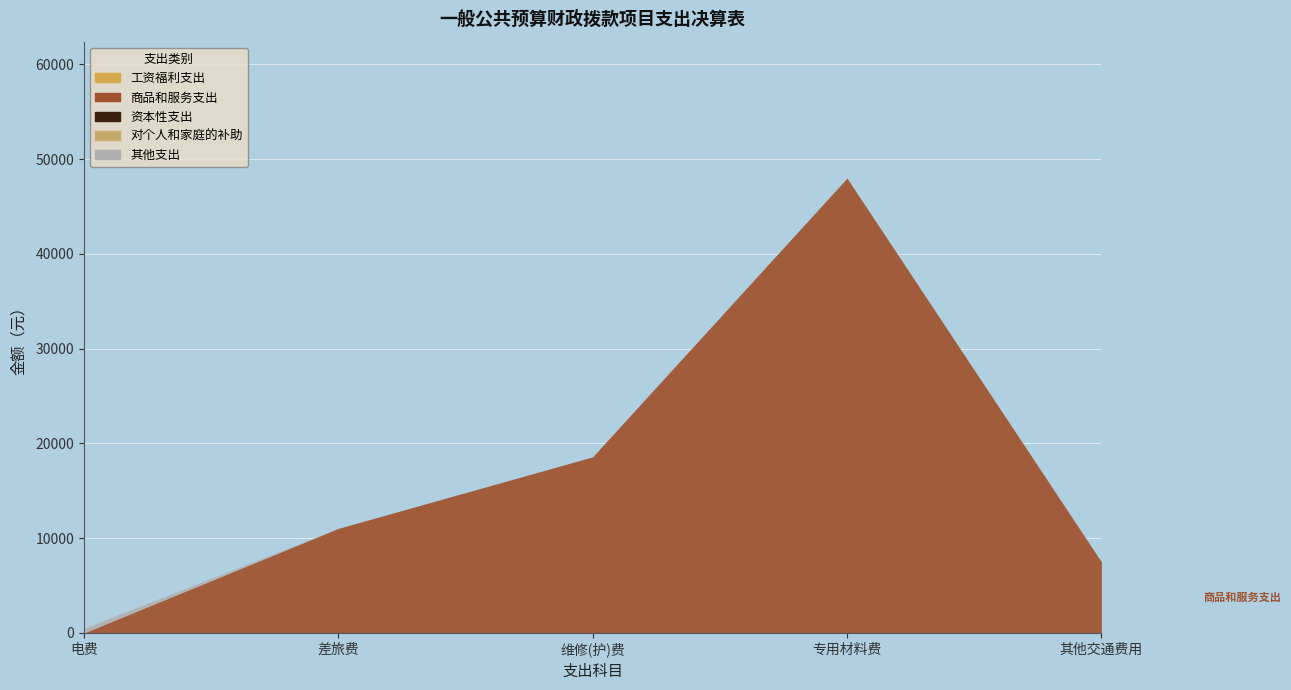

At which category does 商品和服务支出 reach its first local peak?

专用材料费